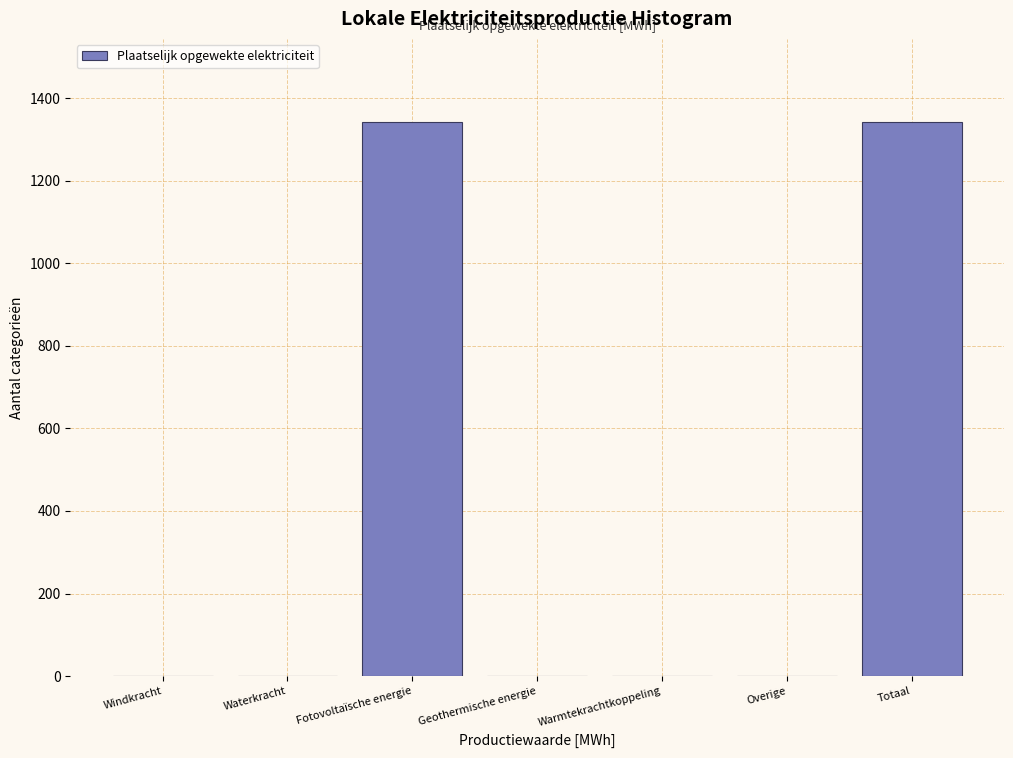

Reading left to right, extract all data points from this chart.

Windkracht=0.0	Waterkracht=0.0	Fotovoltaïsche energie=1341.9	Geothermische energie=0.0	Warmtekrachtkoppeling=0.0	Overige=0.0	Totaal=1341.9